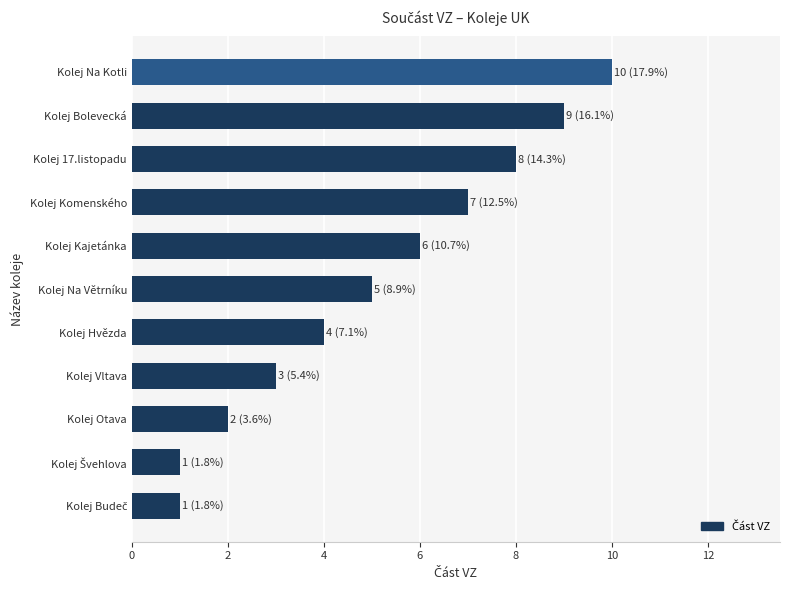

The chart shows a value of 13 at Kolej Bolevecká. True or false?

False